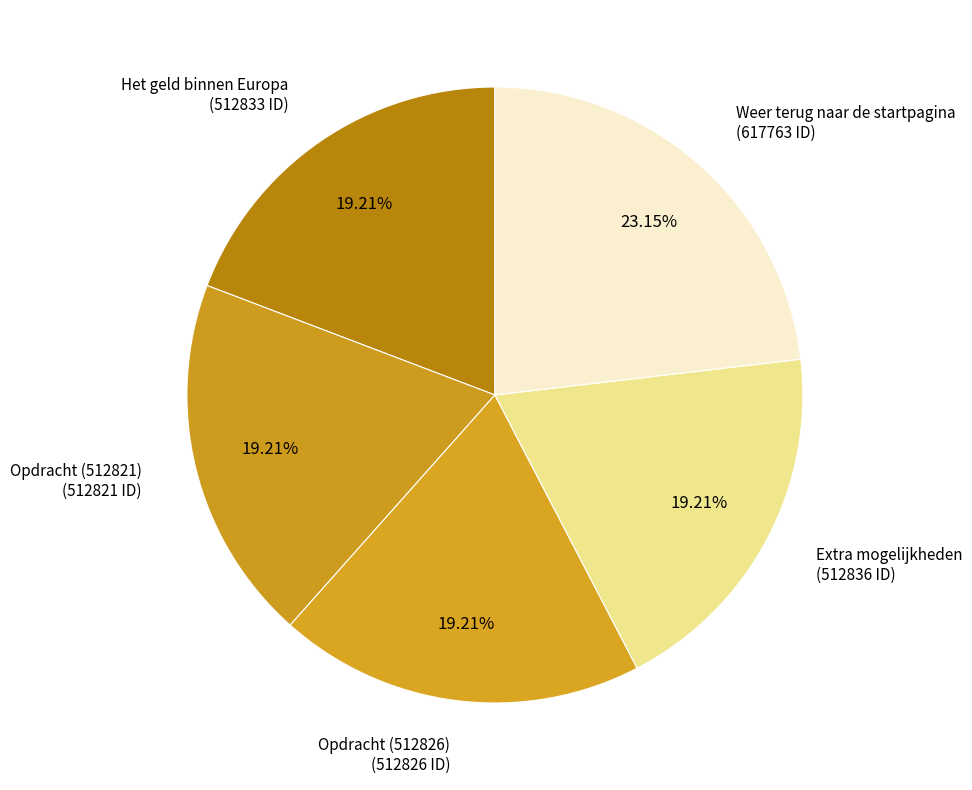

What percentage is the Het geld binnen Europa slice, to the nearest percent?

19%